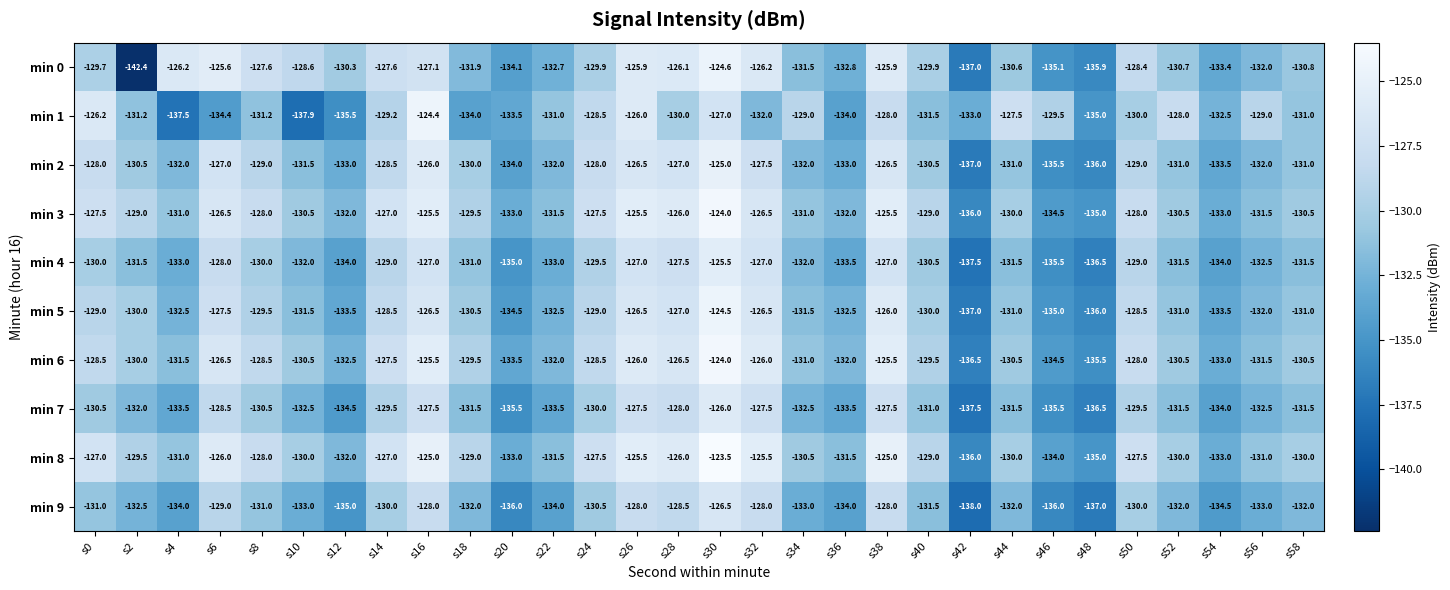

The value of min 9 at s26 is -128.0. True or false?

True